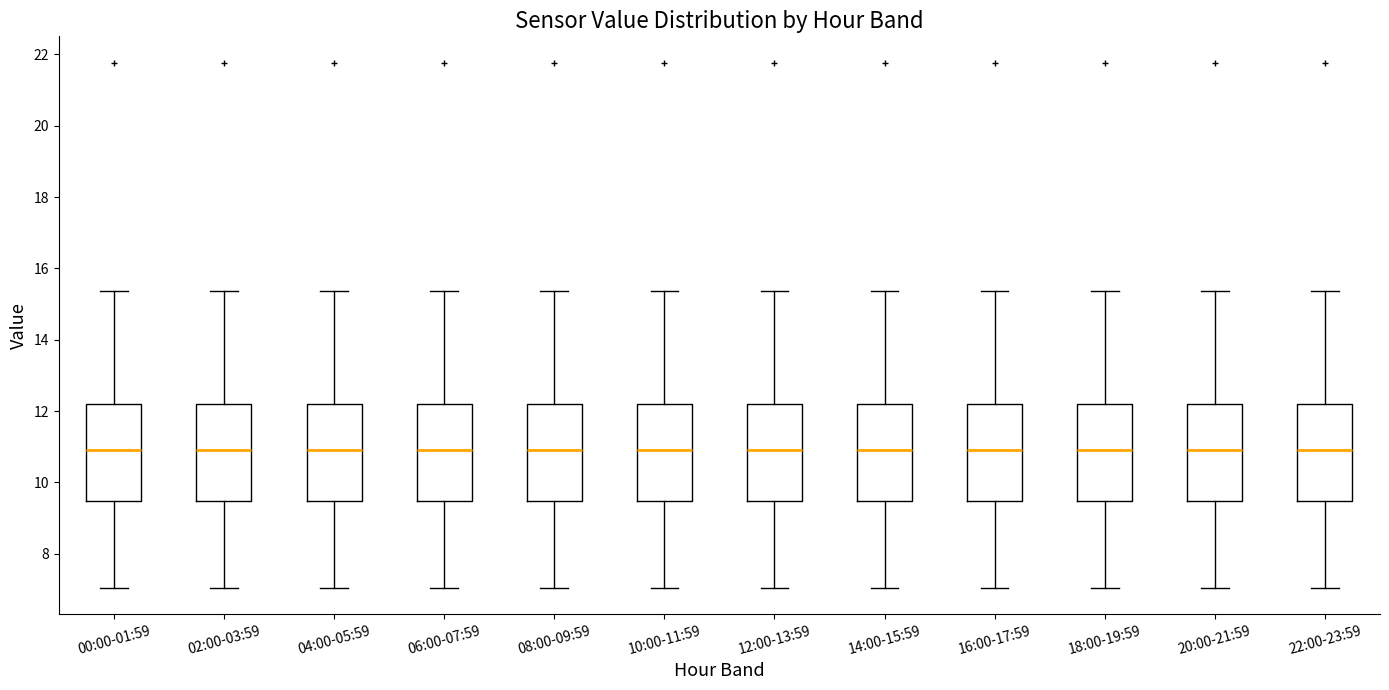

Where does the median line of the box for 10:00-11:59 sit on the y-axis? The values are not printed on the chart, so give them approximately, as read against the axis.

11.0